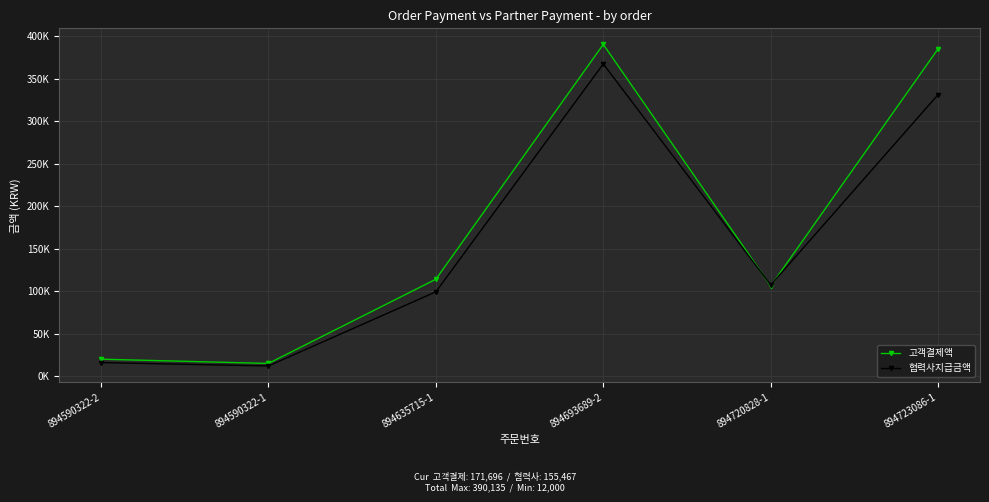

Which label corresponds to the smallest value in the chart?

894590322-1